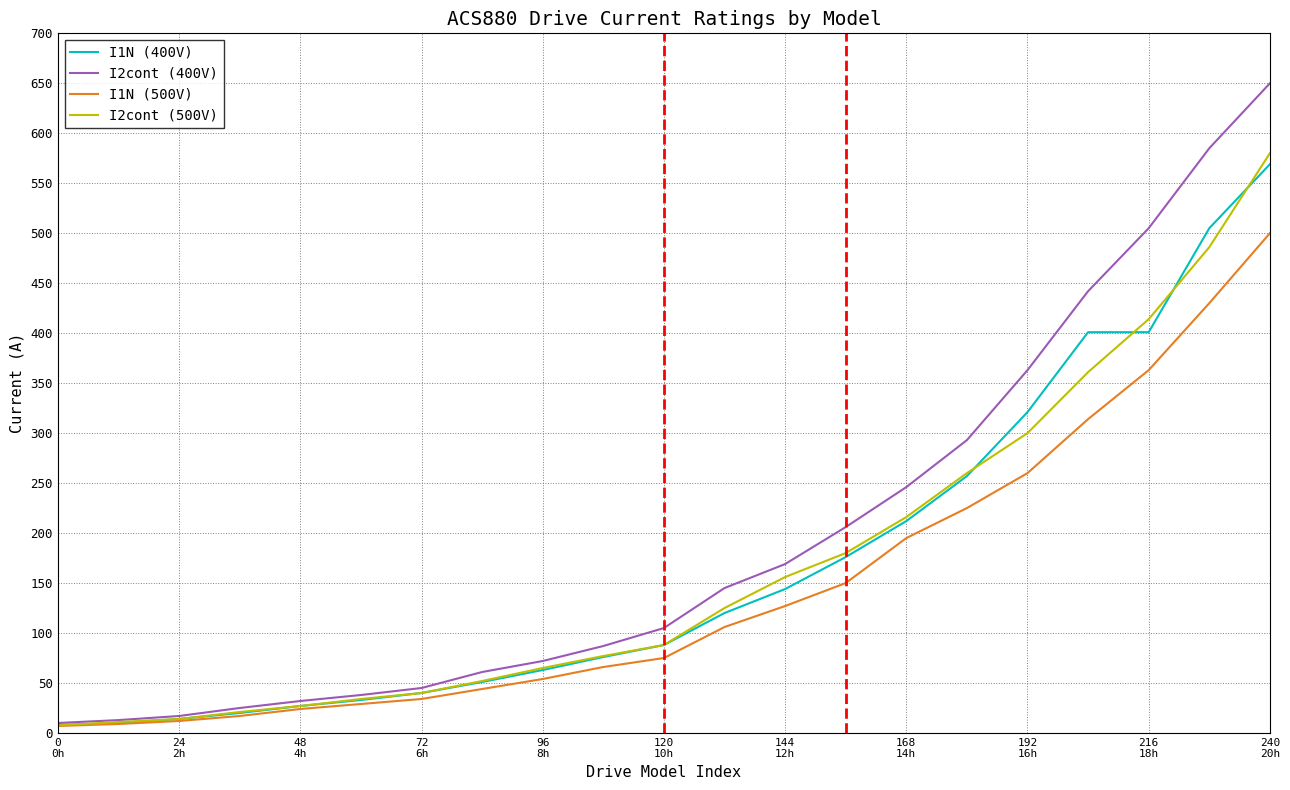

Which series has the largest range (max minus min)?

I2cont (400V)